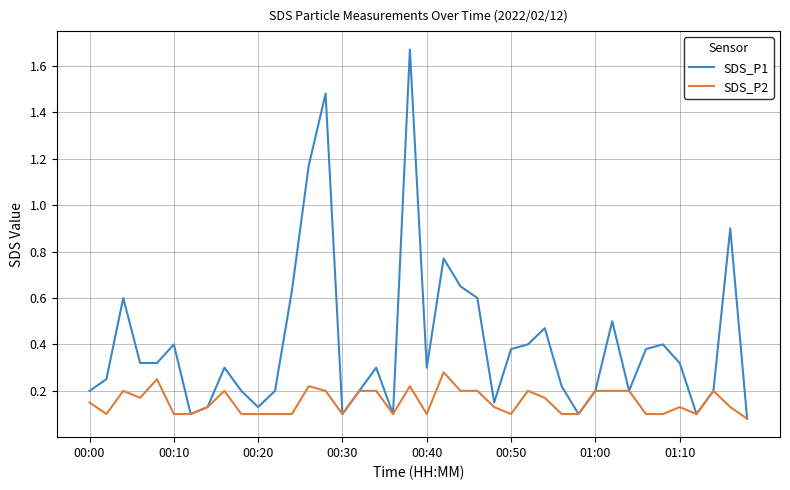

List the series in order of their peak value, lowest first.

SDS_P2, SDS_P1